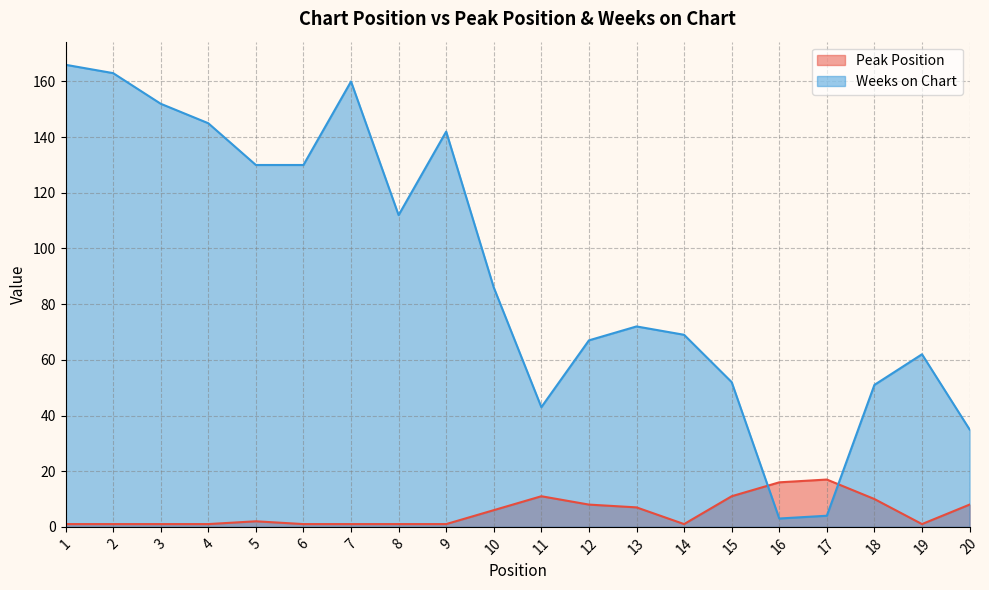

True or false: Peak Position has a value of 1 at 9.

True